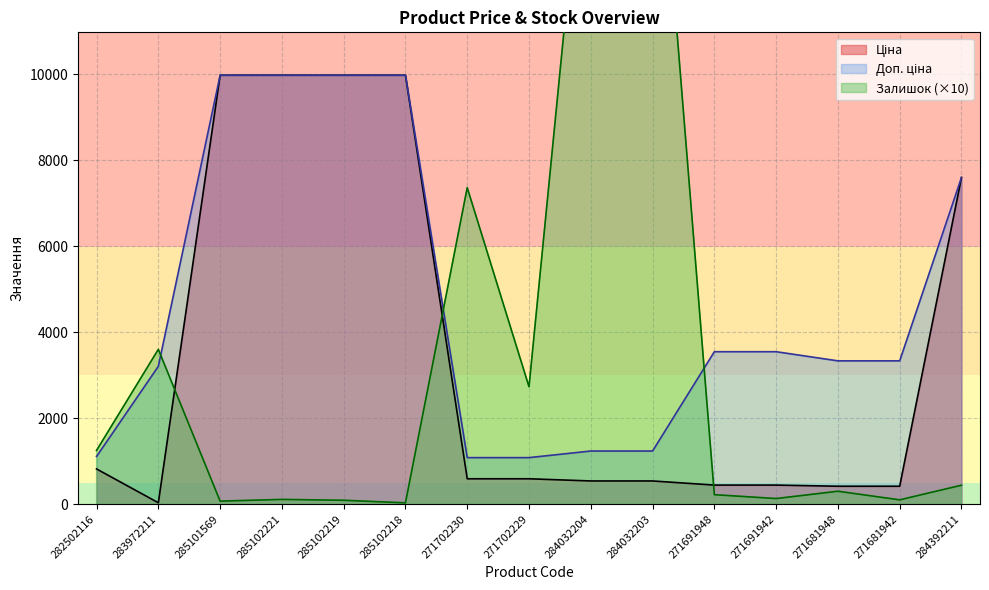

Reading right to left, transcribe all the data shown in this chart.

Ціна: 7596.5	416.6	416.6	443.1	443.1	539.0	539.0	589.9	589.9	9975.0	9975.0	9975.0	9975.0	32.0	818.5
Доп. ціна: 7596.5	3332.5	3332.5	3545.0	3545.0	1235.4	1235.4	1081.7	1081.7	9975.0	9975.0	9975.0	9975.0	3205.0	1109.2
Залишок: 440.0	100.0	300.0	130.0	220.0	18020.0	17340.0	2730.0	7360.0	30.0	90.0	110.0	70.0	3600.0	1250.0